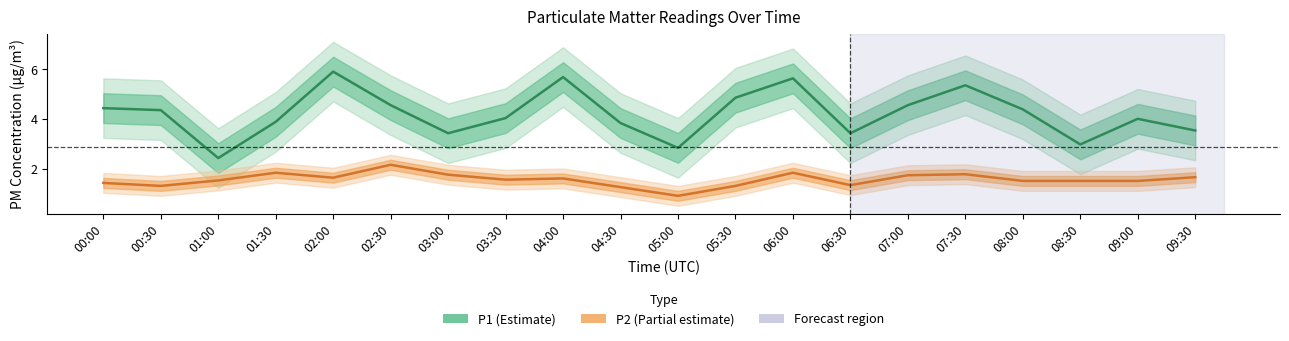

What is the difference between the P1 values at 09:00 and 07:00?

0.5